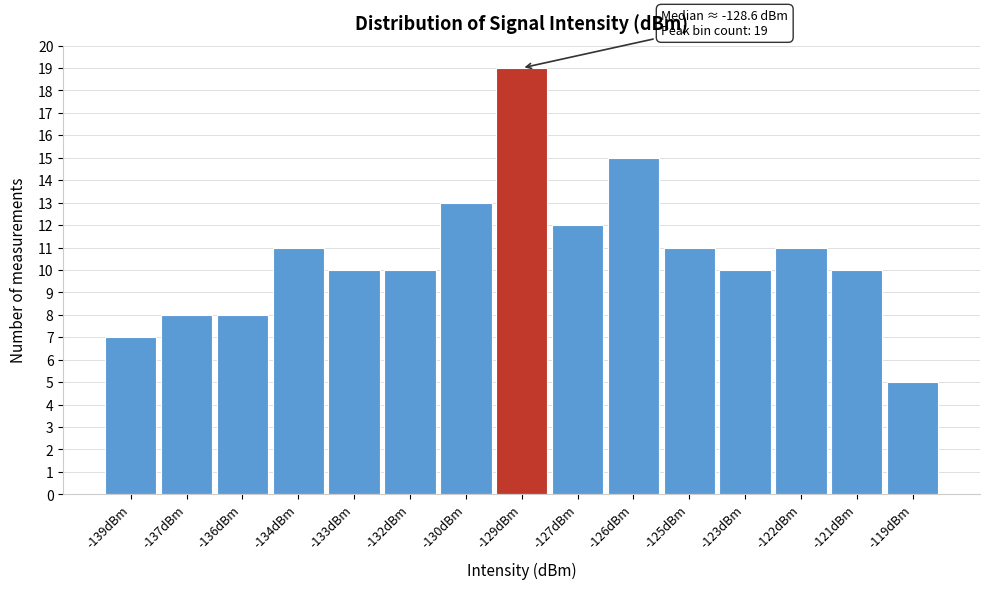

Reading right to left, what are all the values shown in this chart?

-119dBm=5	-121dBm=10	-122dBm=11	-123dBm=10	-125dBm=11	-126dBm=15	-127dBm=12	-129dBm=19	-130dBm=13	-132dBm=10	-133dBm=10	-134dBm=11	-136dBm=8	-137dBm=8	-139dBm=7